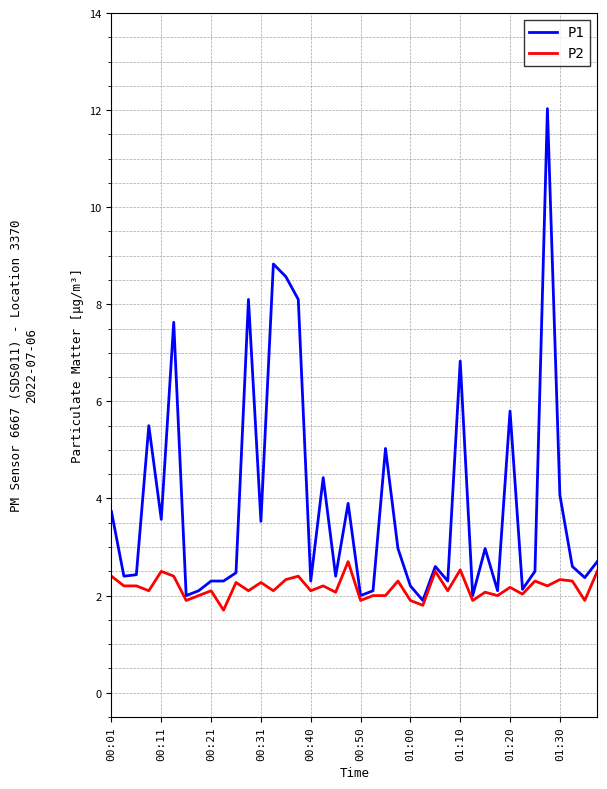

What is the maximum value for P1?

12.0